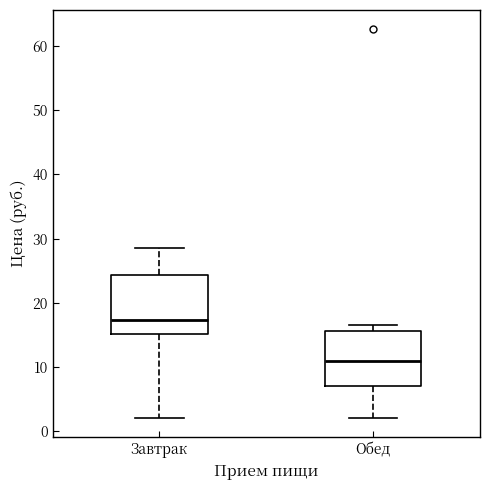

Reading left to right, transcribe this box plot: for each box, give where its median line is, the range the box spans, and where its two whiskers end, as read against the y-axis. The values are not printed on the chart, so give them approximately, as read against the axis.

Завтрак: median 17, box 15 to 24, whiskers 2 to 29
Обед: median 11, box 7 to 16, whiskers 2 to 17